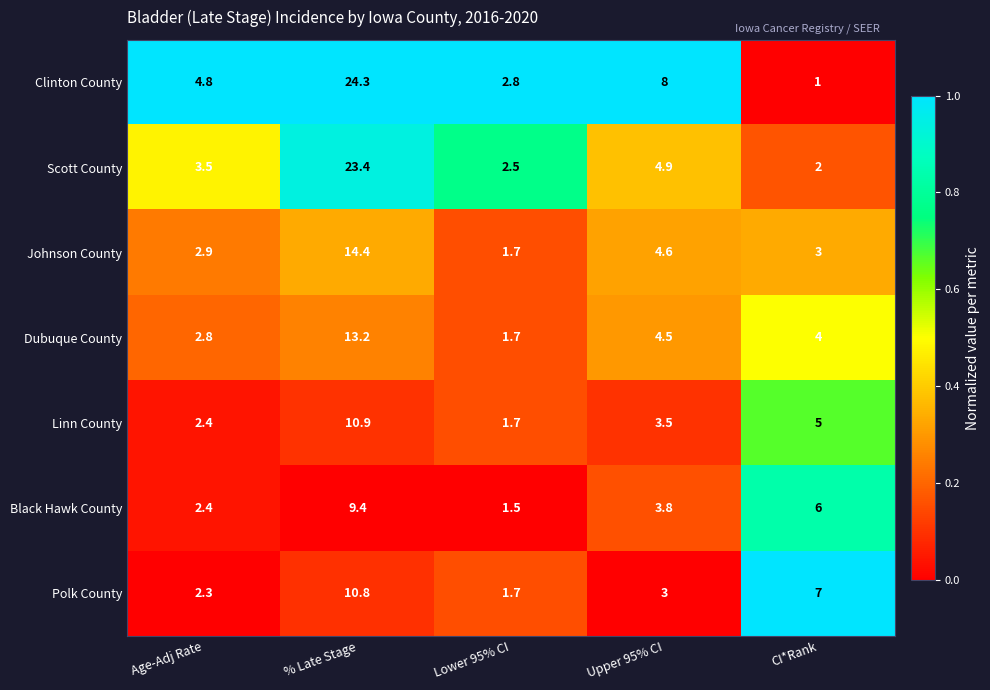

At which label is Clinton County closest to 12?

Upper 95% CI